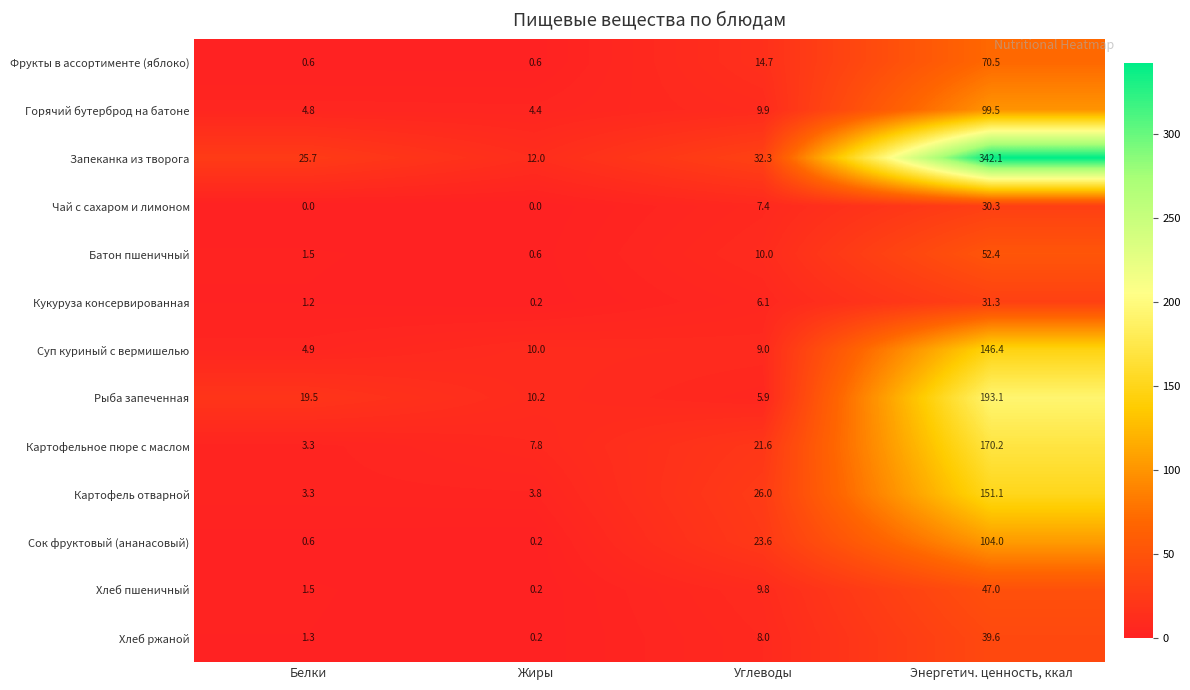

What is the sum of all Батон пшеничный values?

64.5